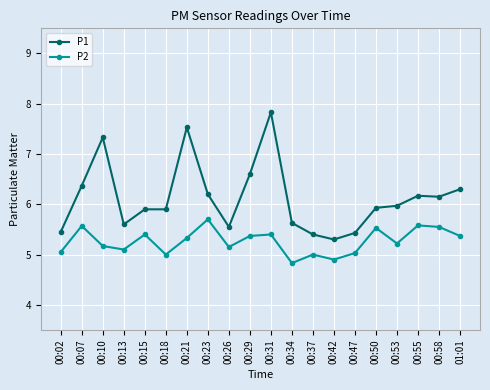

What is the total value across all series at 00:50?

11.5